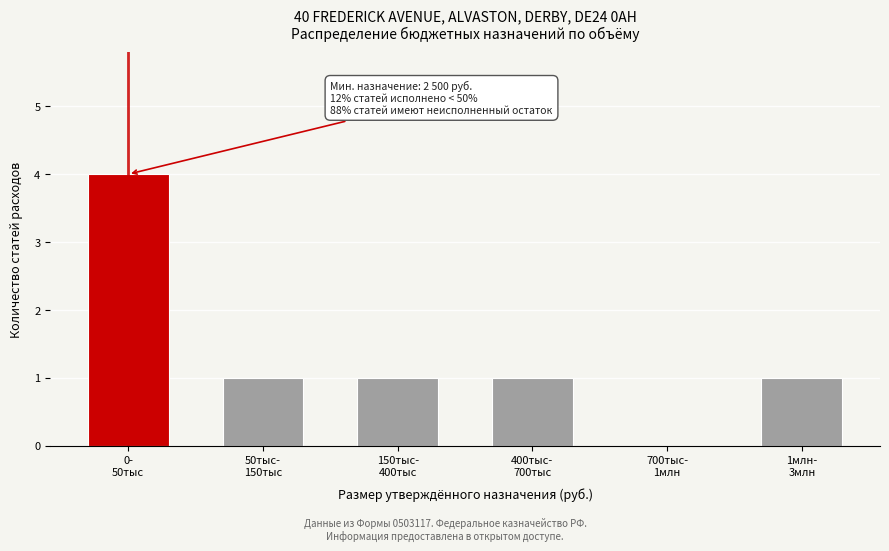

What is the sum of all values?

8